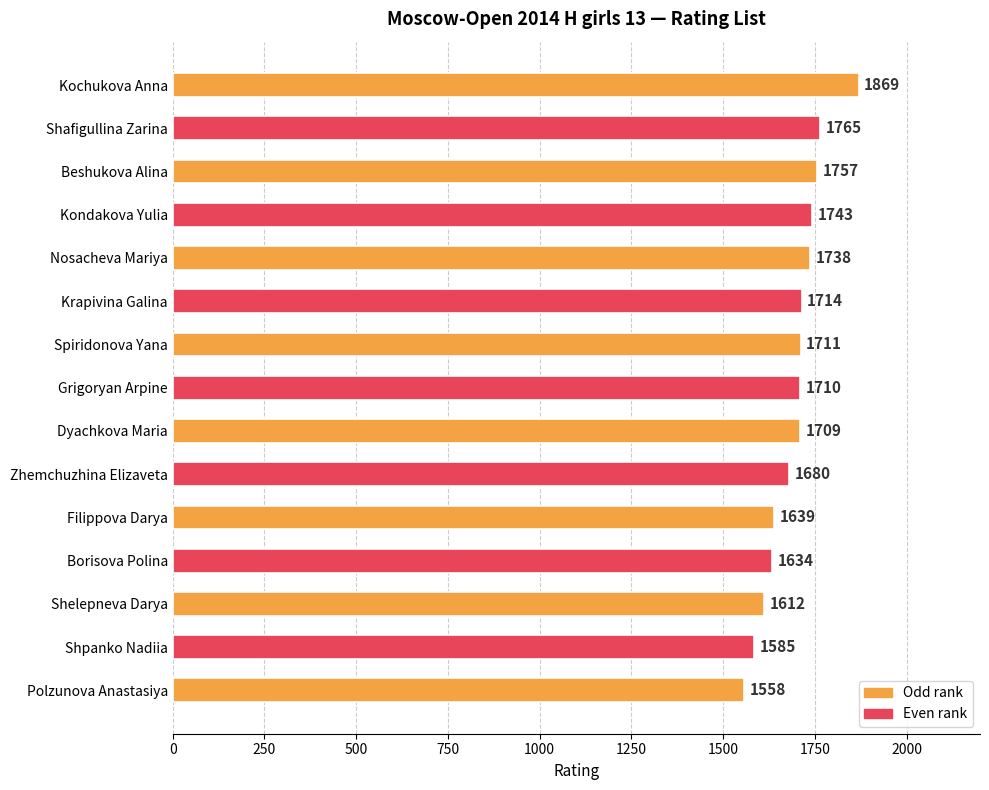

Rank the categories by value from lowest to highest.

Polzunova Anastasiya, Shpanko Nadiia, Shelepneva Darya, Borisova Polina, Filippova Darya, Zhemchuzhina Elizaveta, Dyachkova Maria, Grigoryan Arpine, Spiridonova Yana, Krapivina Galina, Nosacheva Mariya, Kondakova Yulia, Beshukova Alina, Shafigullina Zarina, Kochukova Anna